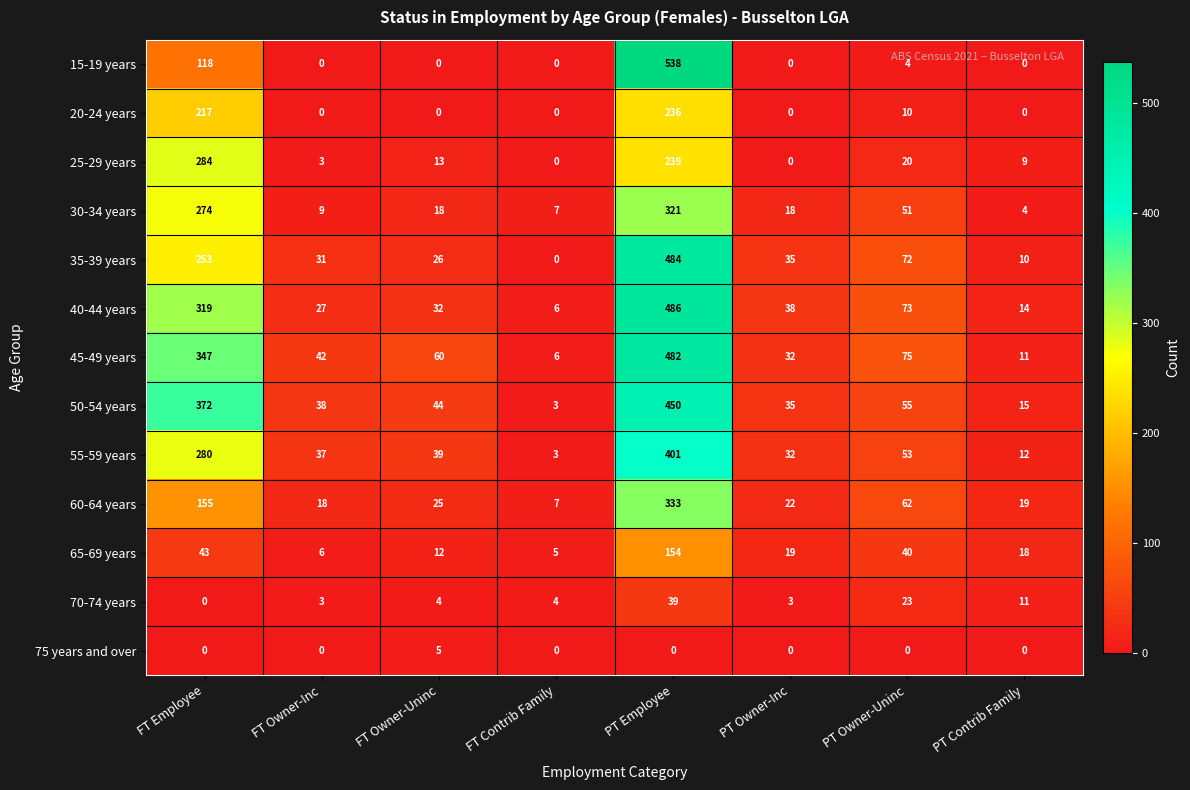

List the series in order of their peak value, lowest first.

75 years and over, 70-74 years, 65-69 years, 20-24 years, 25-29 years, 30-34 years, 60-64 years, 55-59 years, 50-54 years, 45-49 years, 35-39 years, 40-44 years, 15-19 years